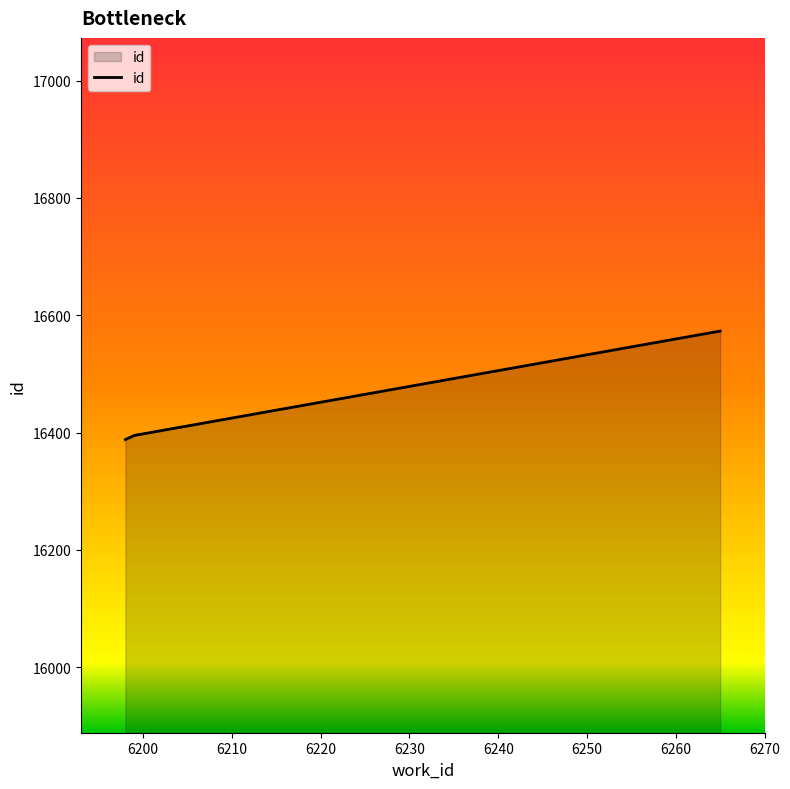

What is the average value?

16452